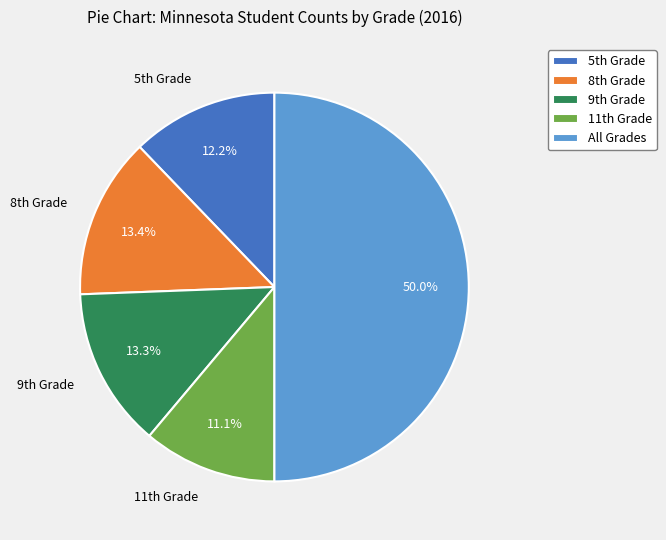

Which category has the biggest portion of the pie?

All Grades